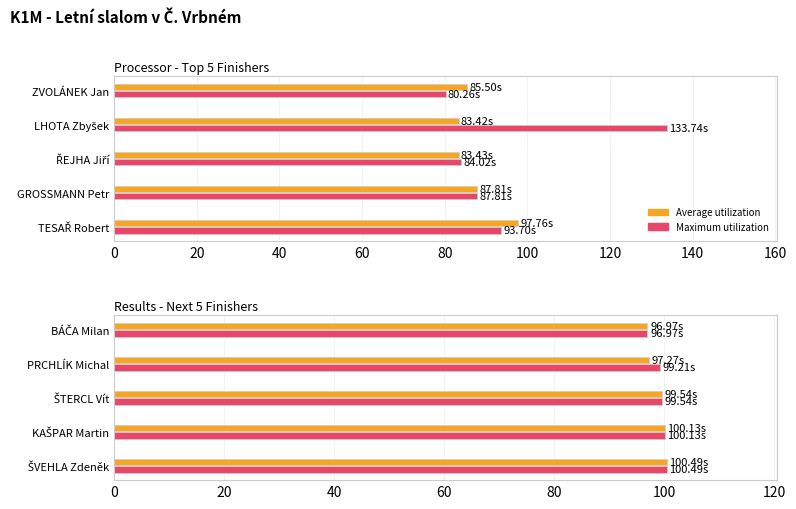

How many groups of bars are there?

5